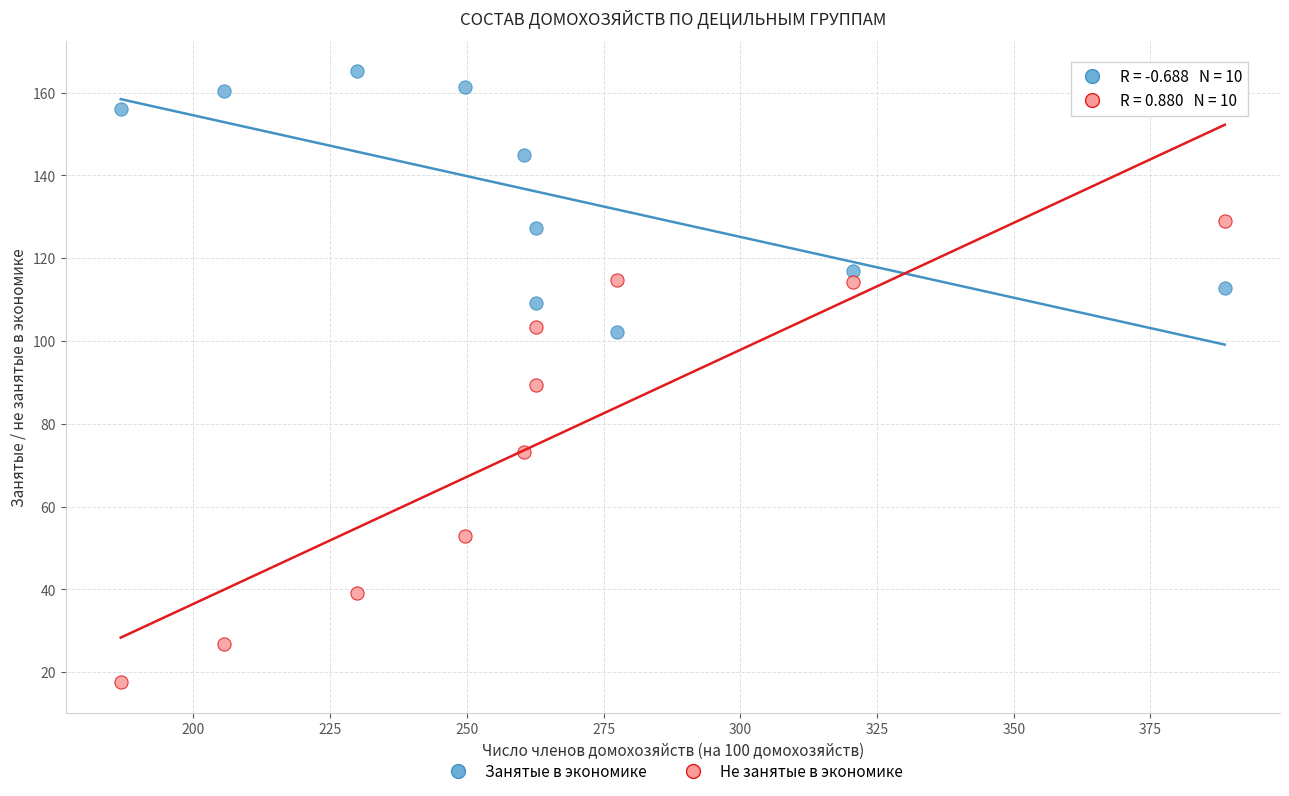

In the Занятые в экономике series, what Y value is closest to 133?

127.2